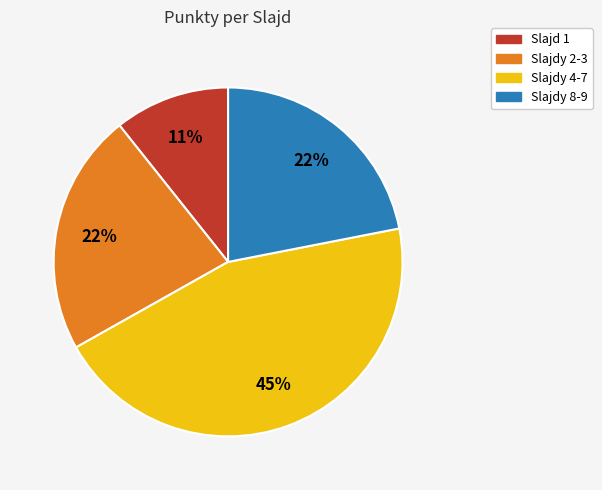

To the nearest percent, what portion does Slajdy 8-9 represent?

22%